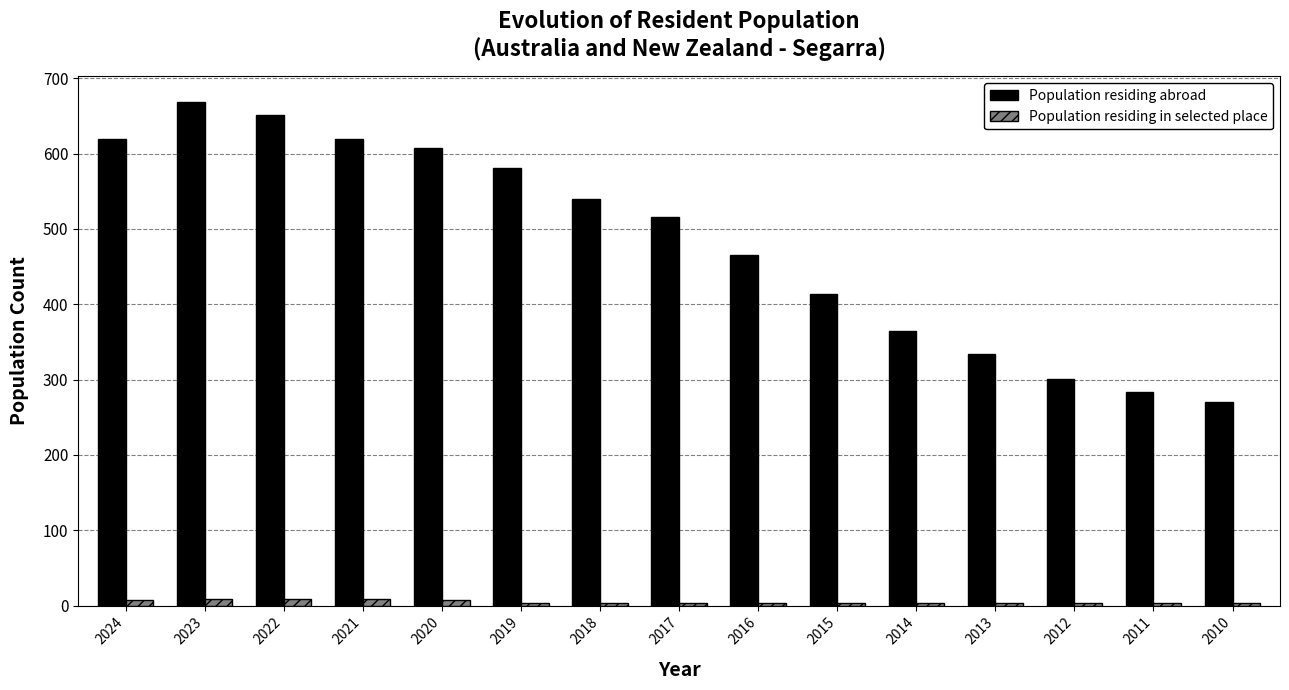

How many bars are there in each group?

2